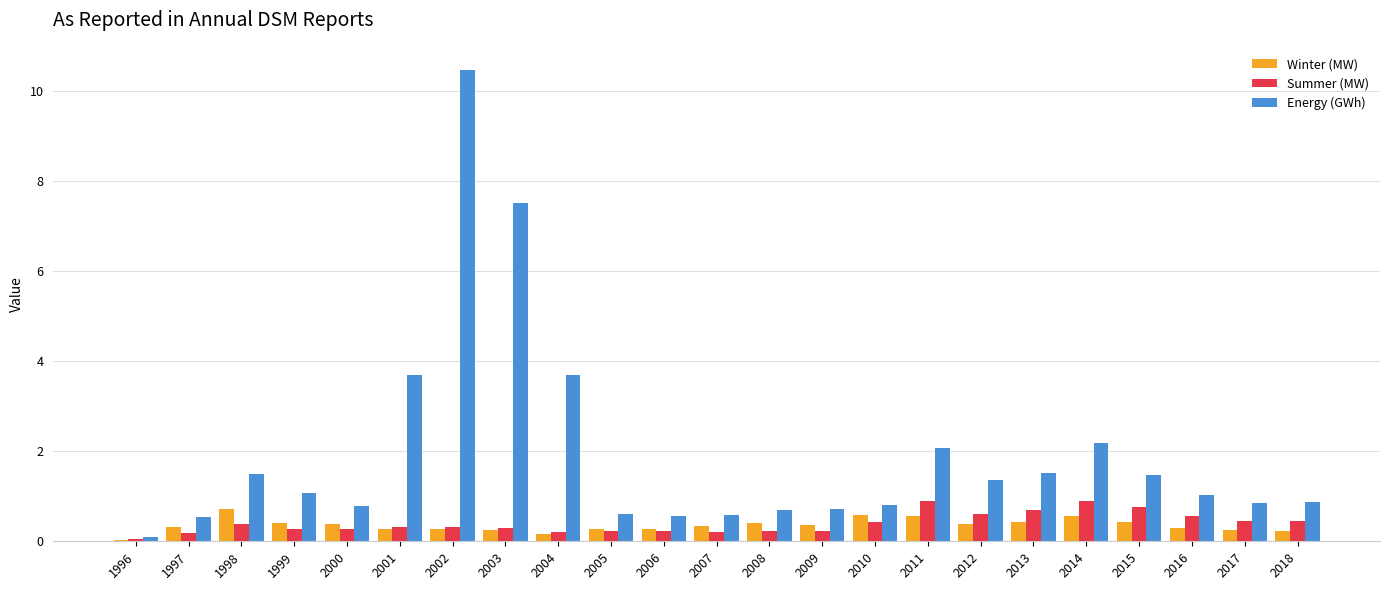

What is the value of the Winter (MW) bar at the 9th from the left?

0.2